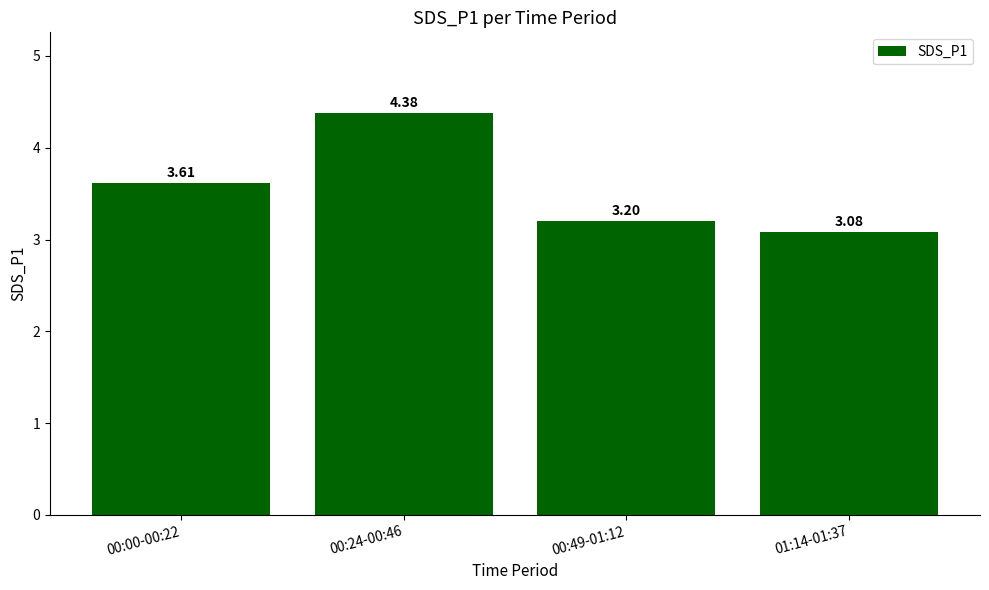

Approximately how many times larger is the value at 01:14-01:37 compared to 00:00-00:22?

0.9